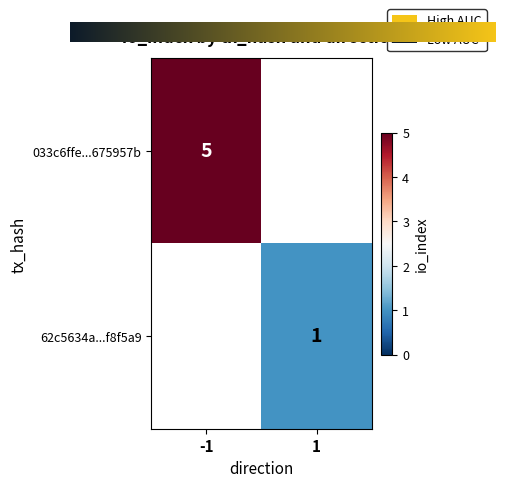

At how many categories does at least one series exceed 0?

2